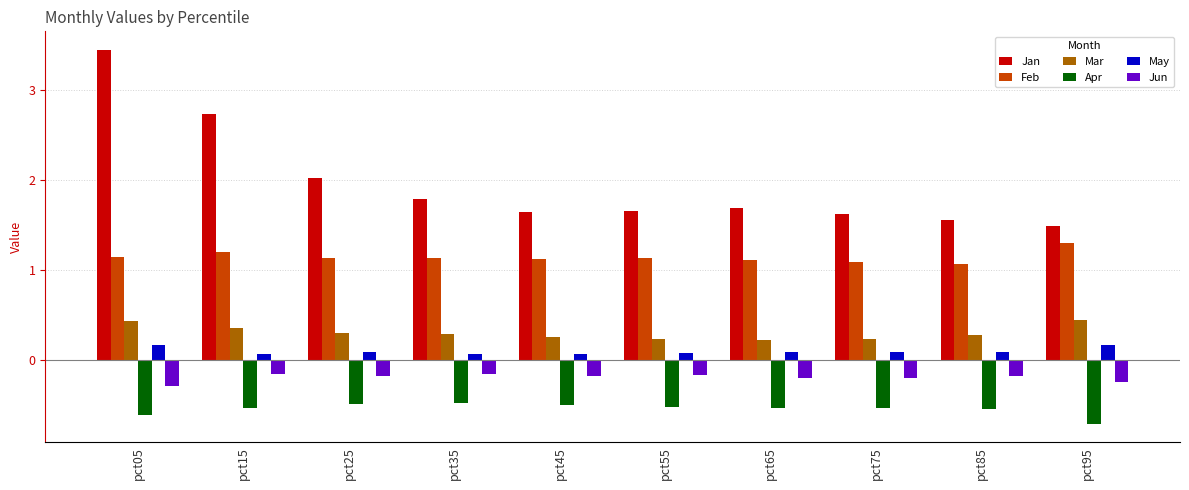

How many distinct data groups are displayed?

6